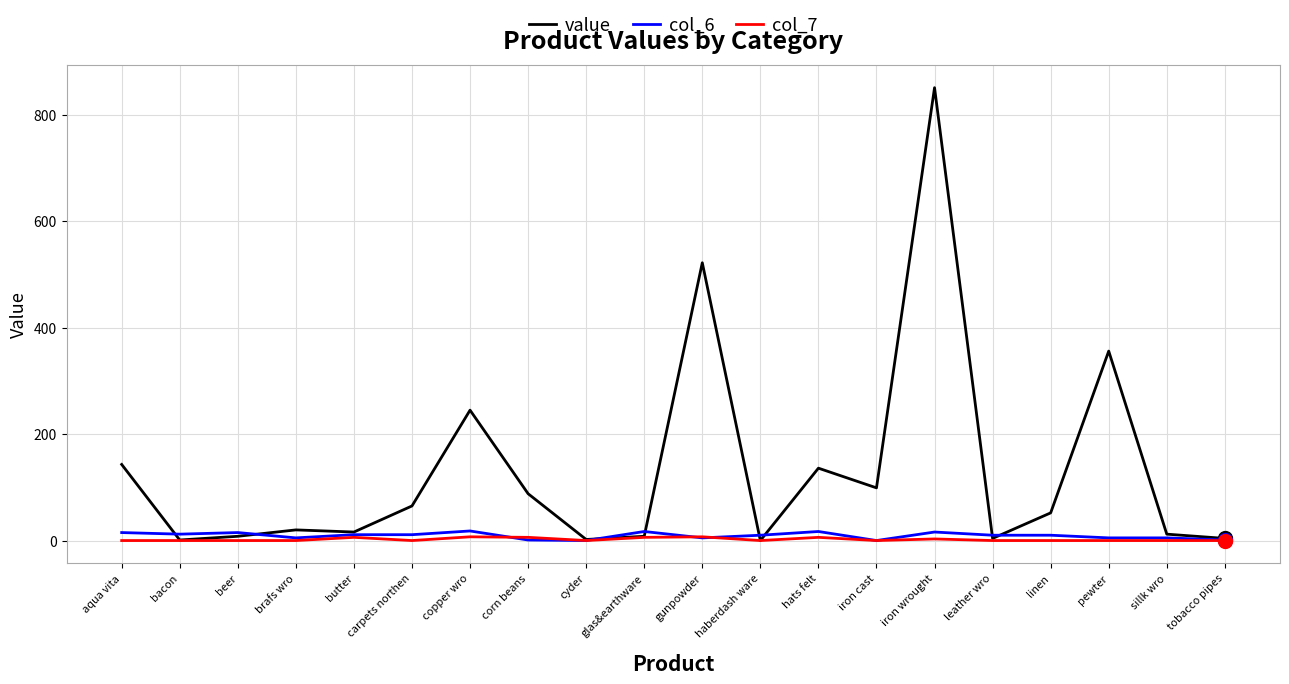

True or false: col_6 has a value of 0 at iron cast.

True